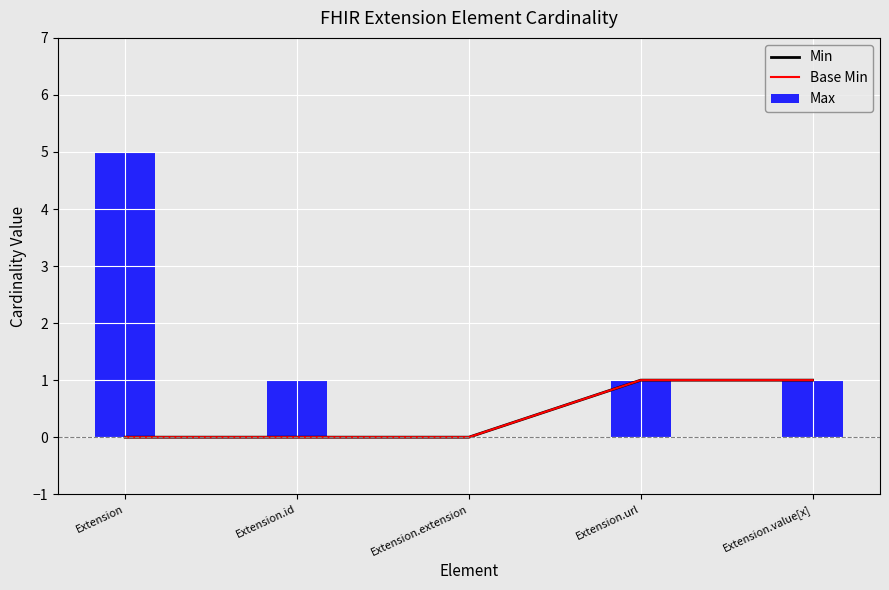

Is the value of Base Min at Extension.id greater than the value of Max at Extension?

No